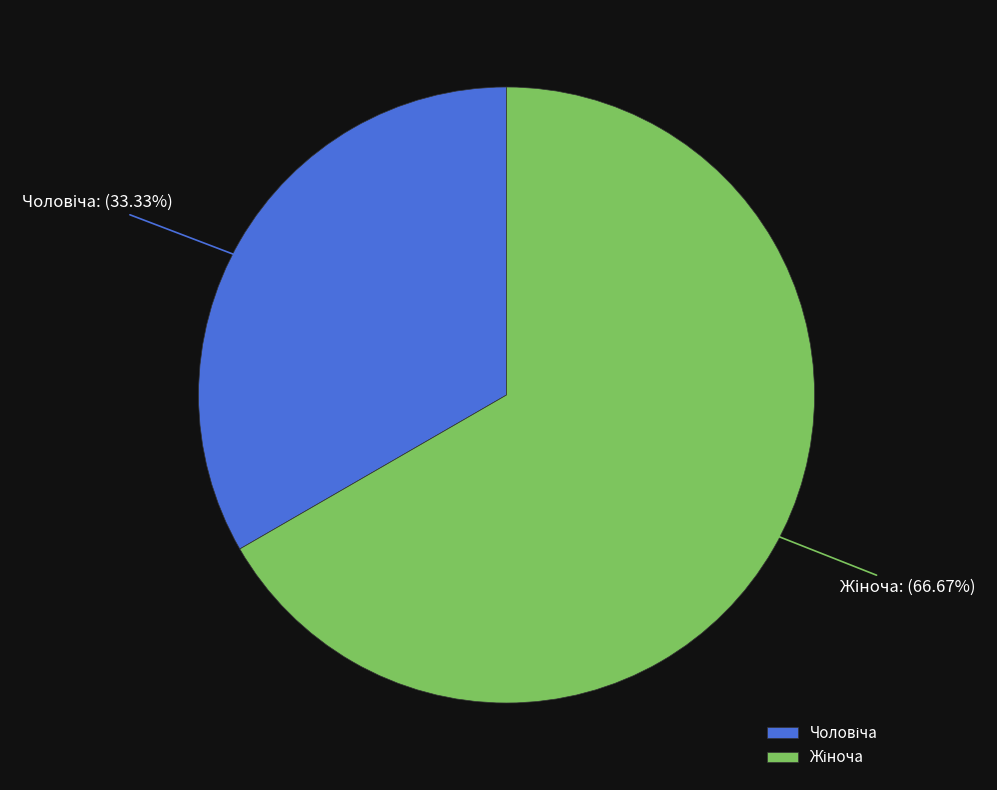

Is there any slice that represents more than half of the pie?

Yes